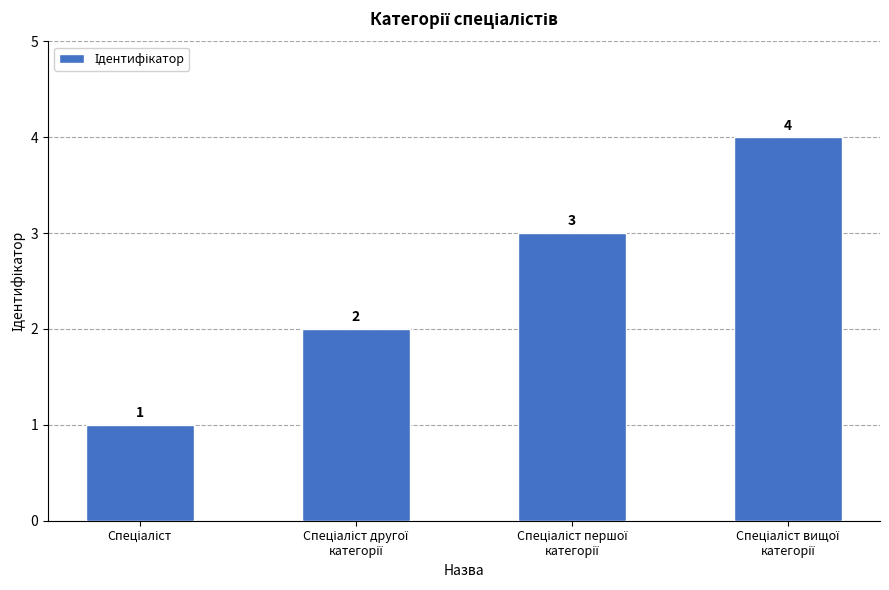

What is the value of the 2nd bar from the left?

2